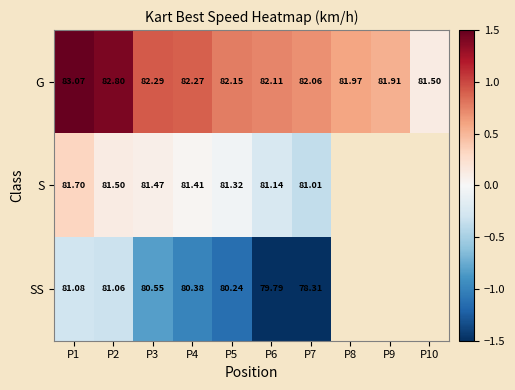

How many categories are shown in the chart?

10